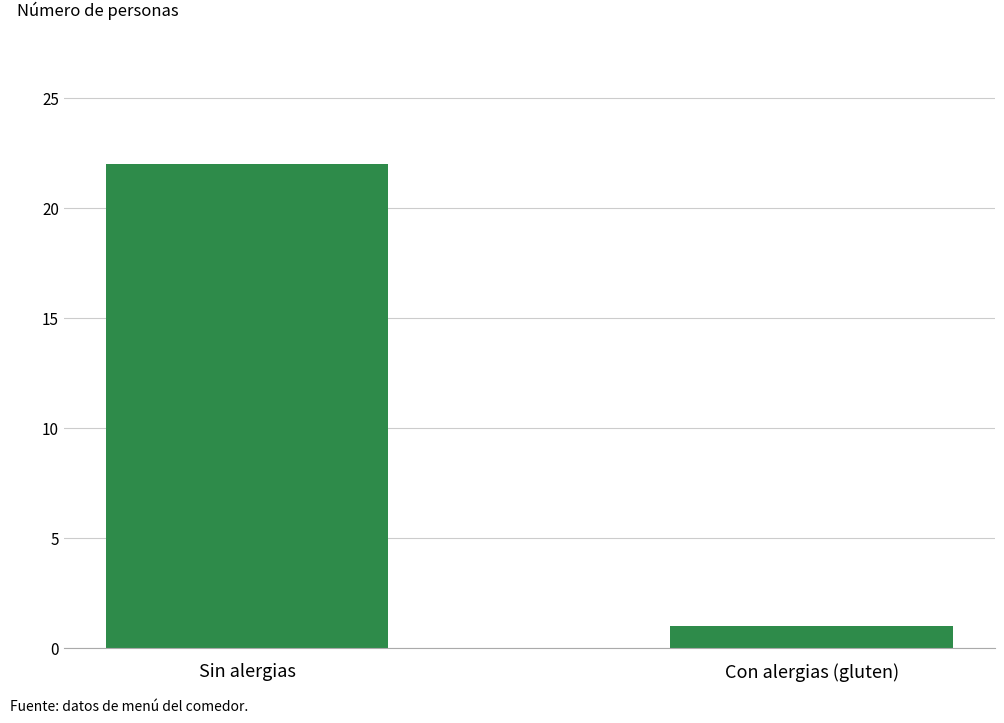

List the labels in order of value, smallest first.

Con alergias (gluten), Sin alergias